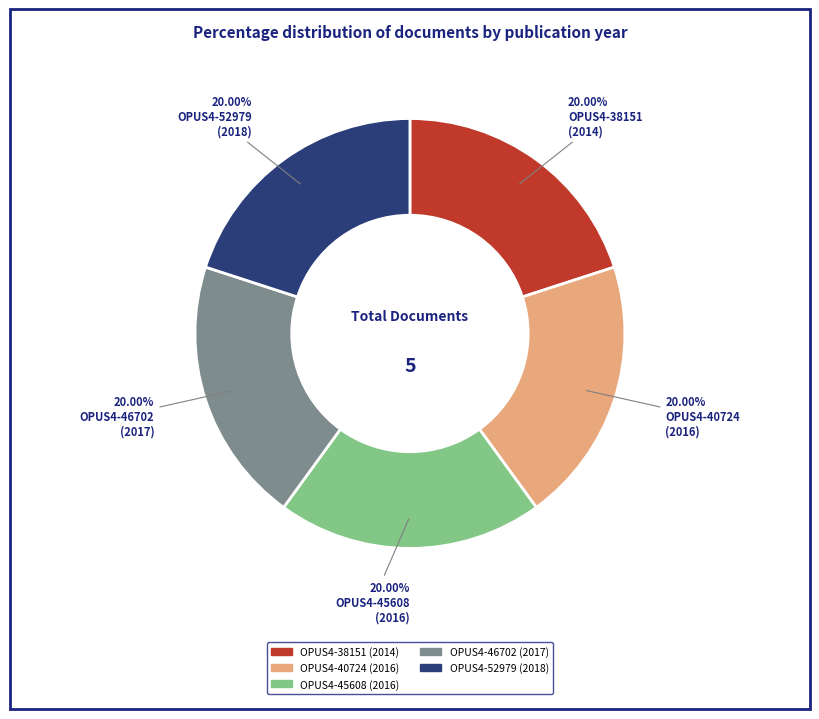

Count the number of slices in the pie.

5